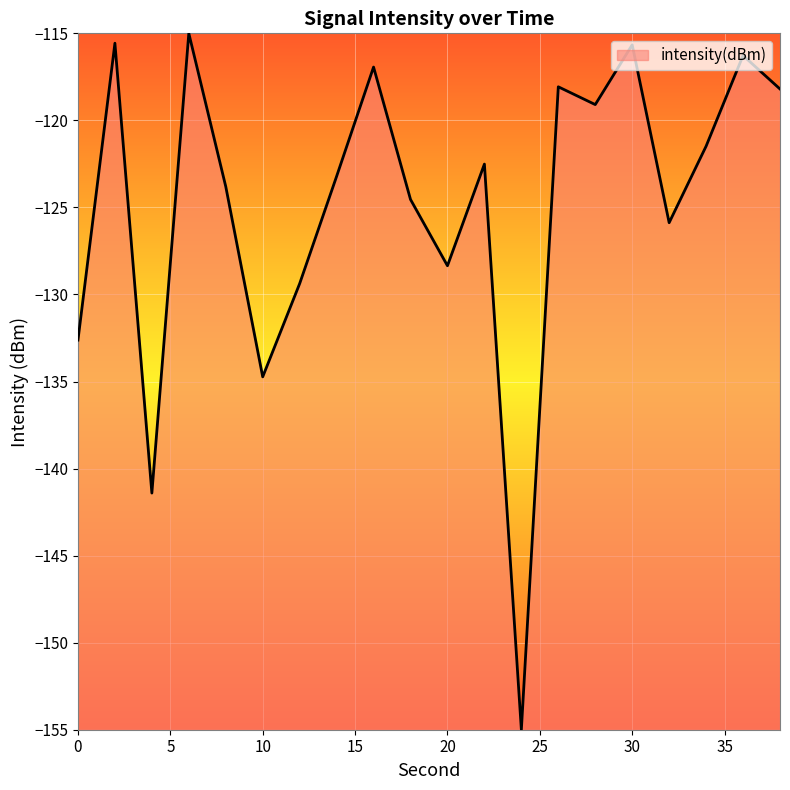

True or false: the data has more than 2 interior local peaks.

True